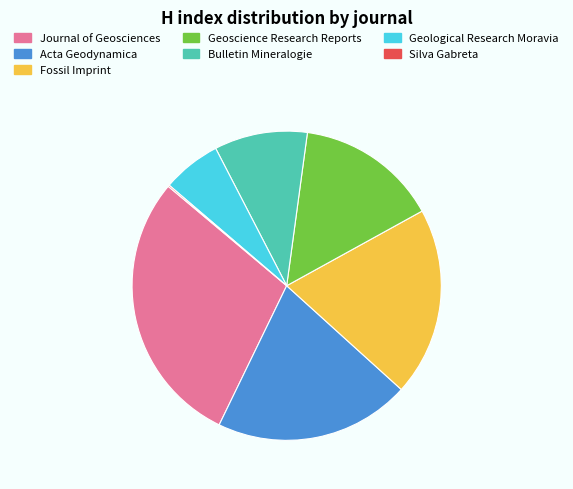

Does Fossil Imprint represent more than half of the total?

No